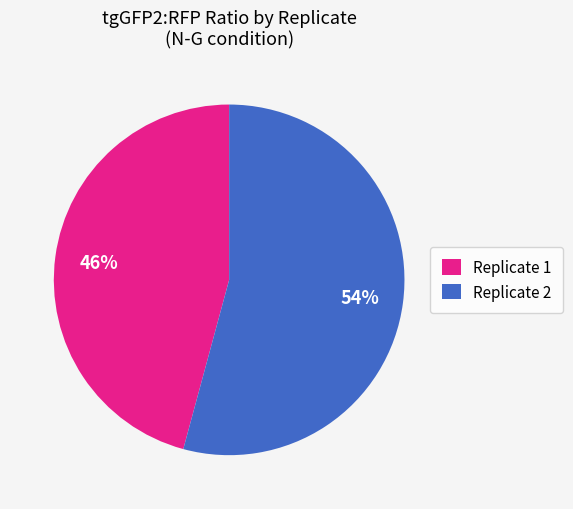

Which slice is the smallest?

Replicate 1